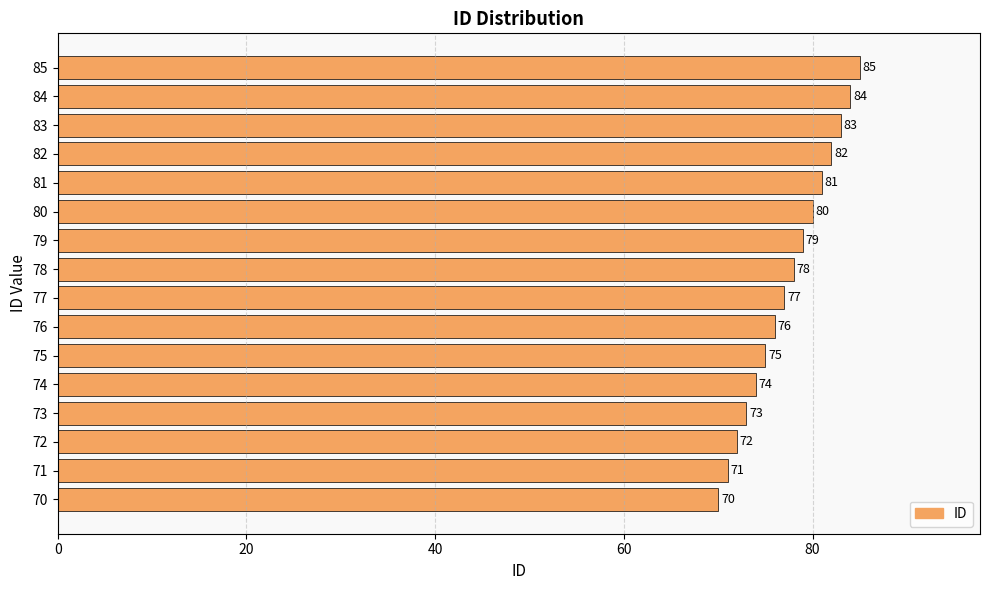

Does the chart contain stacked bars?

No